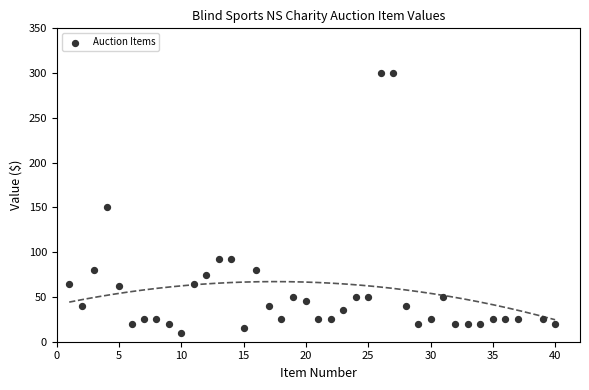

What is the range of Y values (max minus min)?

290